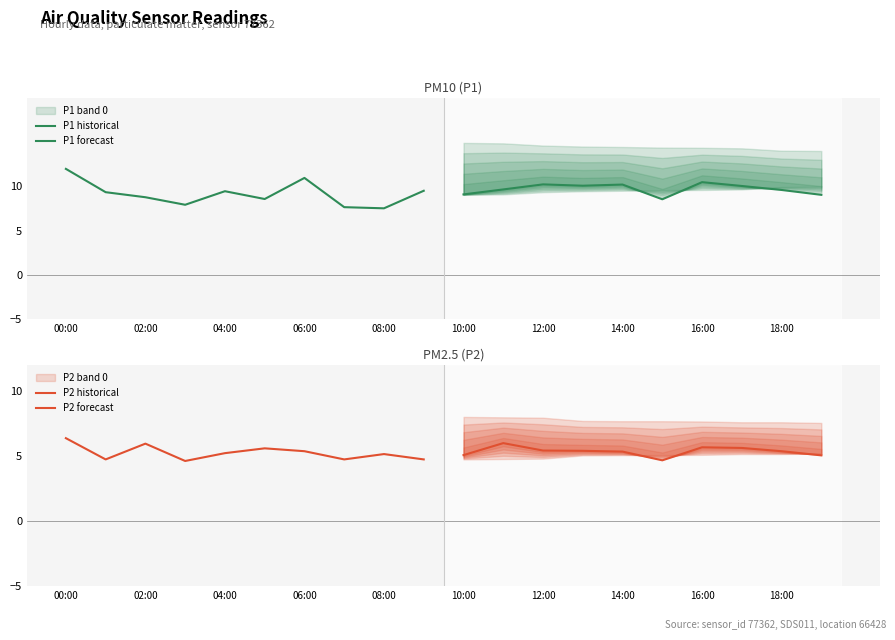

Reading left to right, what are all the values shown in this chart?

P1 historical: 11.9	9.3	8.8	7.9	9.4	8.6	10.9	7.6	7.5	9.5
P1 forecast: 9.1	9.6	10.2	10.1	10.2	8.5	10.4	10.0	9.6	9.0
P2 historical: 6.3	4.7	5.9	4.6	5.2	5.6	5.3	4.7	5.1	4.7
P2 forecast: 5.0	6.0	5.4	5.4	5.3	4.7	5.7	5.6	5.3	5.0